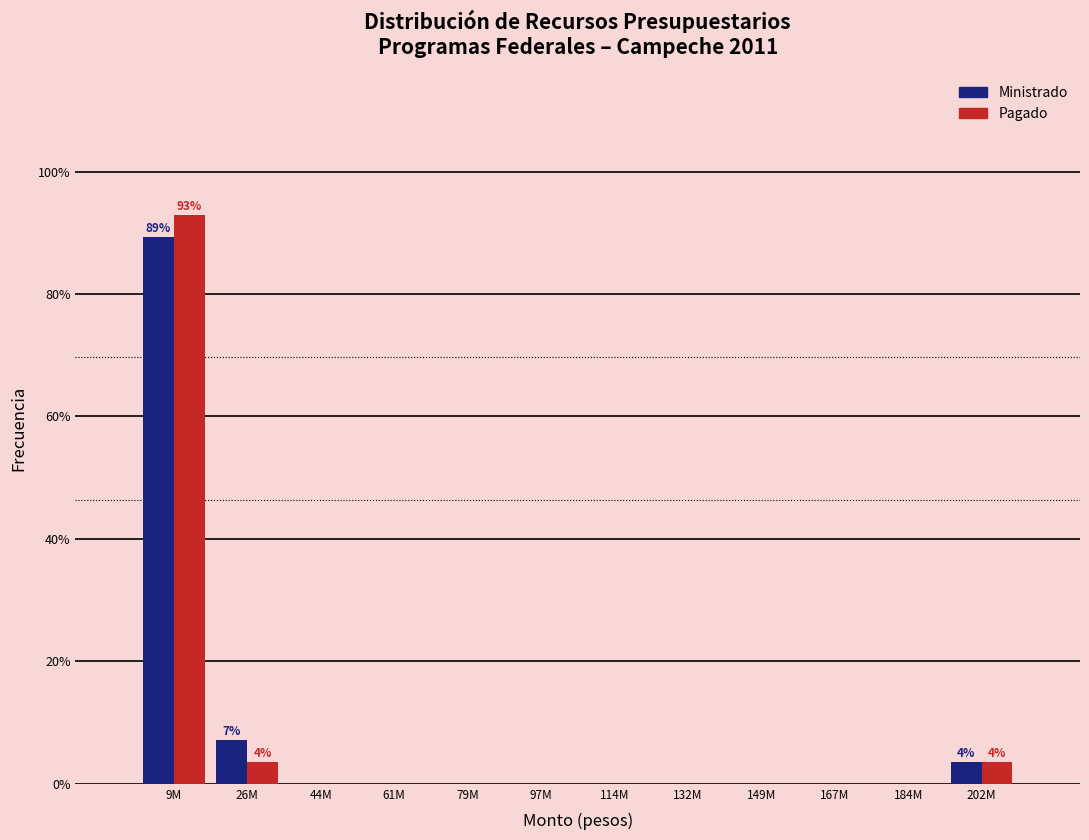

Reading left to right, transcribe all the data shown in this chart.

Ministrado: 9M=89.3	26M=7.1	44M=0.0	61M=0.0	79M=0.0	97M=0.0	114M=0.0	132M=0.0	149M=0.0	167M=0.0	184M=0.0	202M=3.6
Pagado: 9M=92.9	26M=3.6	44M=0.0	61M=0.0	79M=0.0	97M=0.0	114M=0.0	132M=0.0	149M=0.0	167M=0.0	184M=0.0	202M=3.6